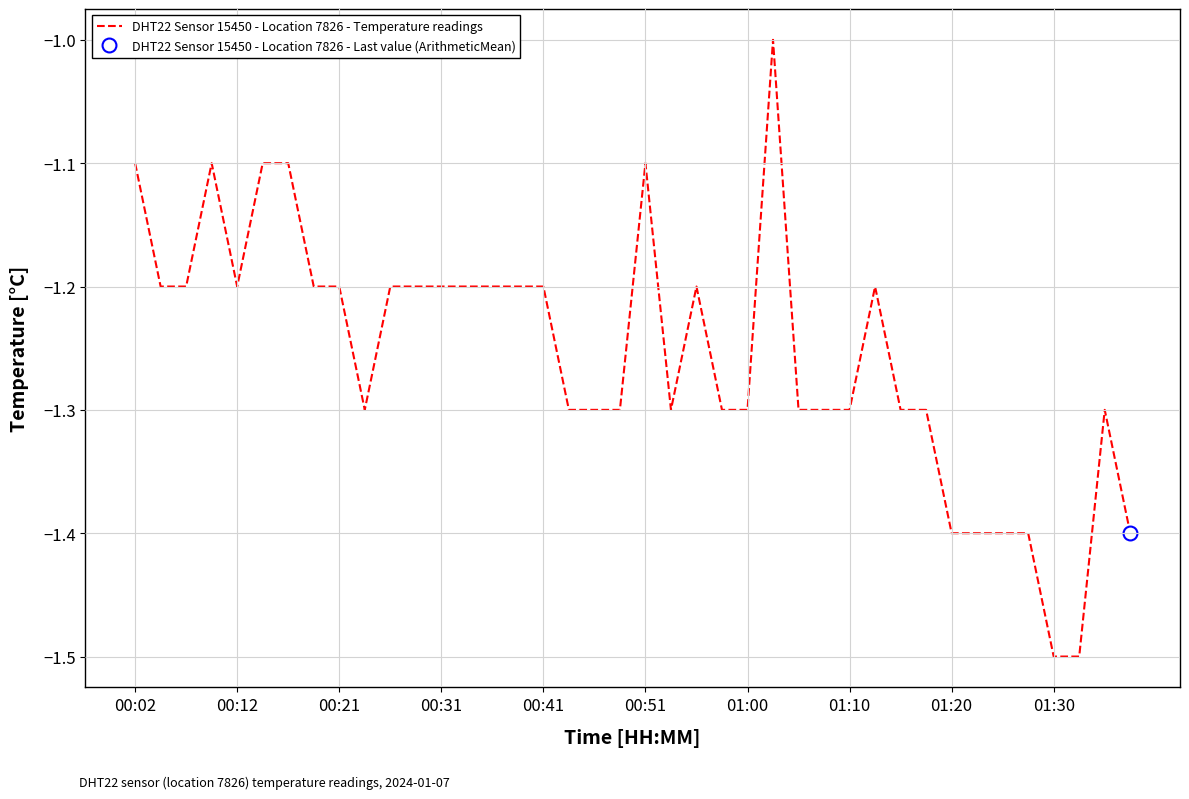

Reading right to left, what are all the values shown in this chart?

-1.4	-1.3	-1.5	-1.5	-1.4	-1.4	-1.4	-1.4	-1.3	-1.3	-1.2	-1.3	-1.3	-1.3	-1.0	-1.3	-1.3	-1.2	-1.3	-1.1	-1.3	-1.3	-1.3	-1.2	-1.2	-1.2	-1.2	-1.2	-1.2	-1.2	-1.3	-1.2	-1.2	-1.1	-1.1	-1.2	-1.1	-1.2	-1.2	-1.1